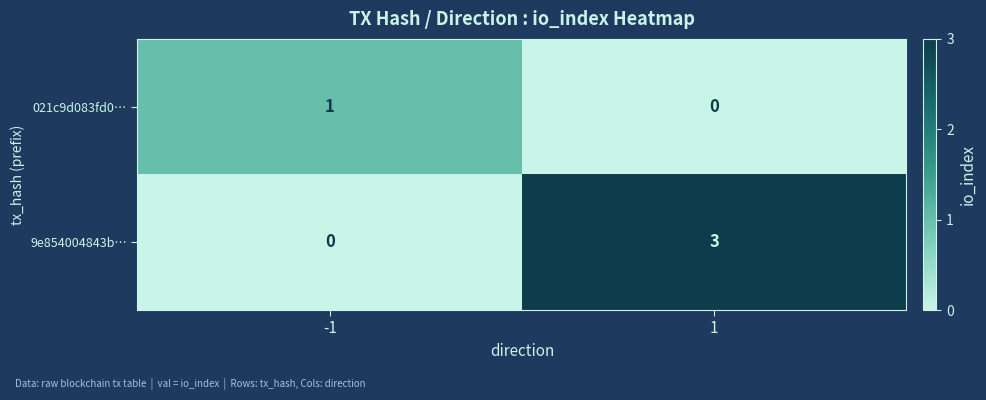

The value of 9e854004843b… at -1 is 0. True or false?

True